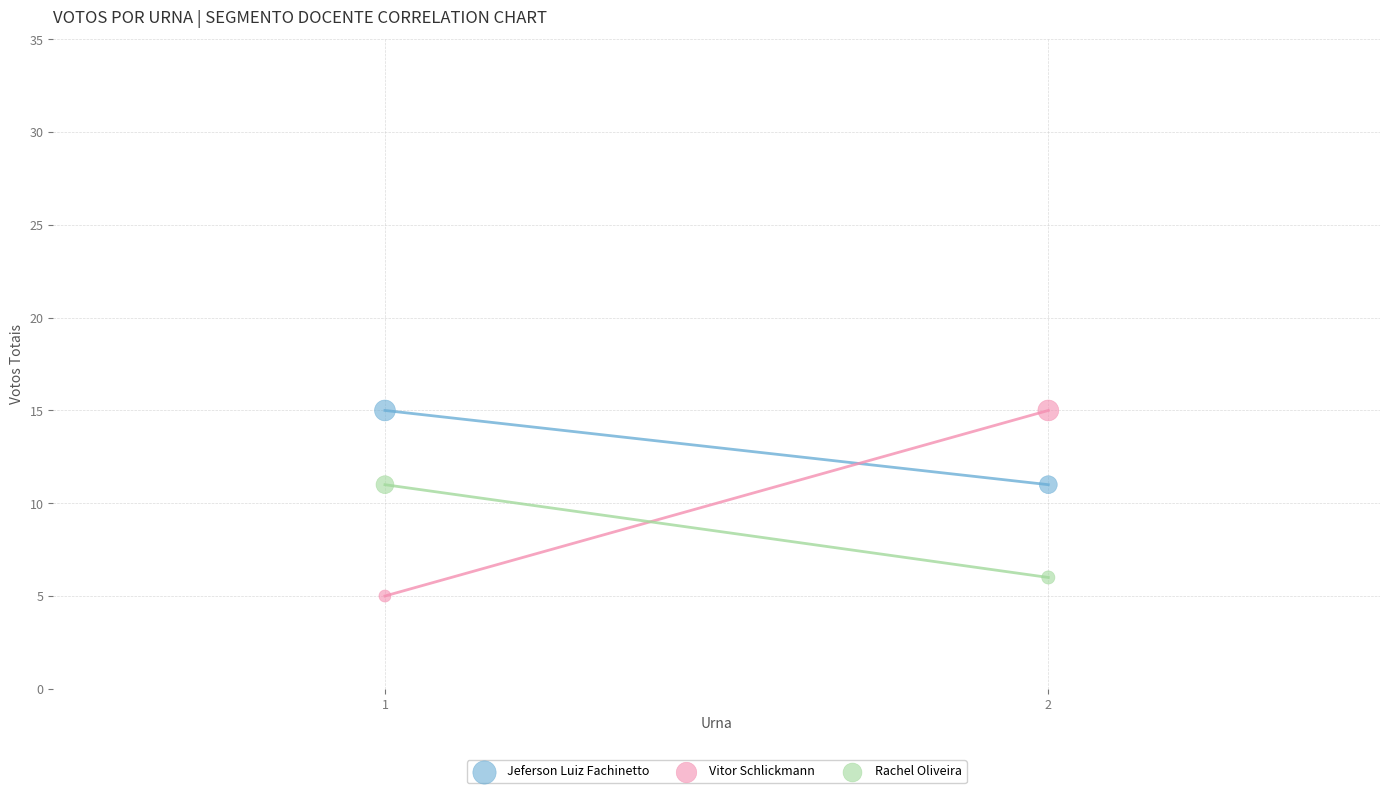

What are all the series names shown in the legend?

Jeferson Luiz Fachinetto, Vitor Schlickmann, Rachel Oliveira